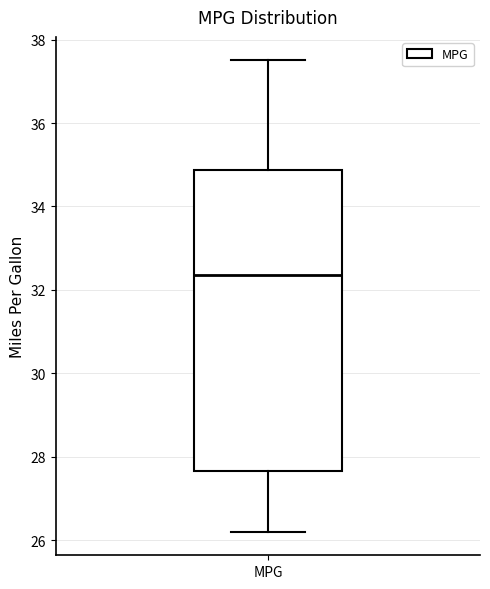

Where does the lower whisker of the box for MPG end on the y-axis? The values are not printed on the chart, so give them approximately, as read against the axis.

26.2